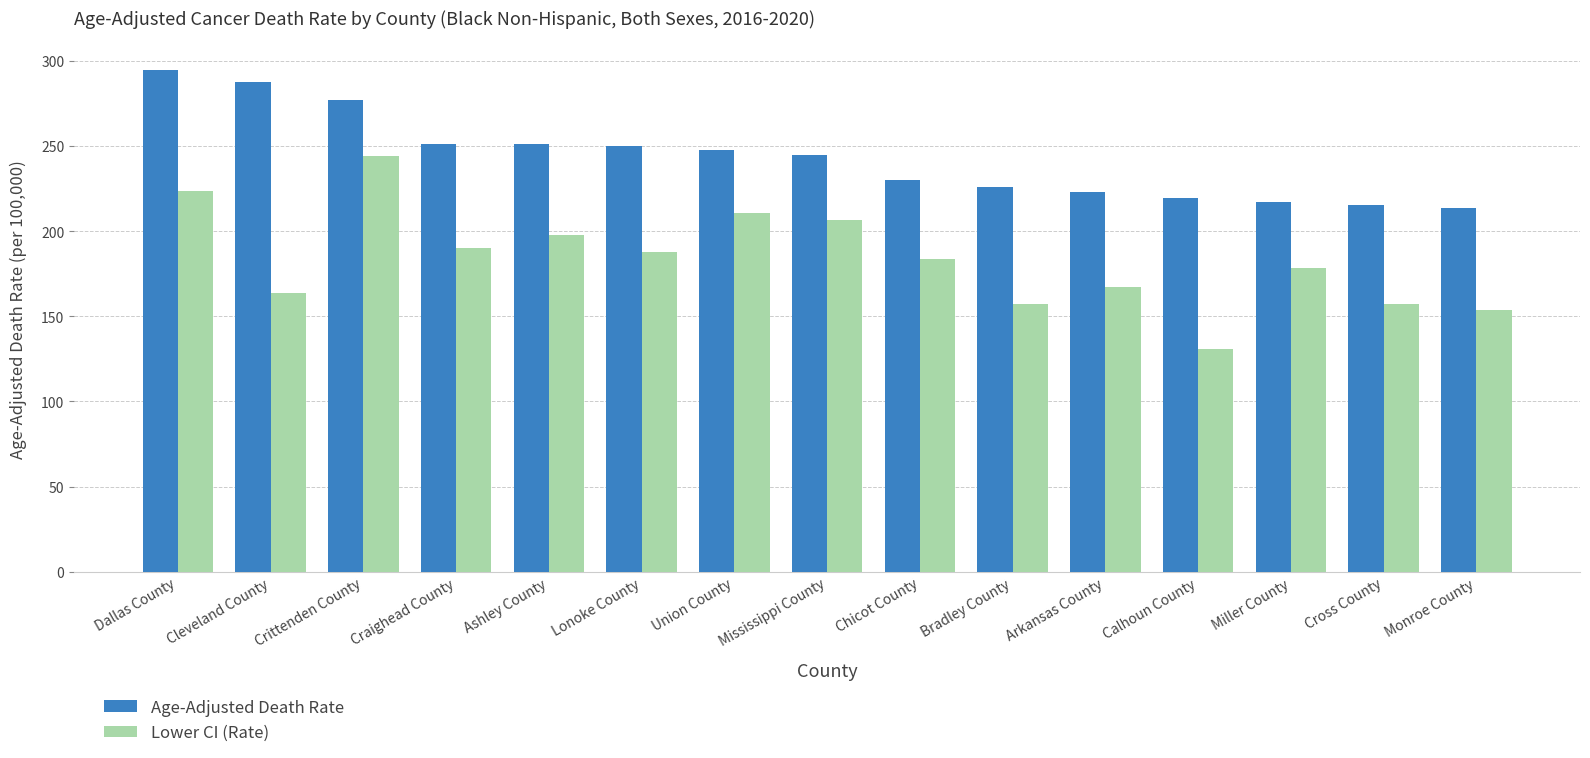

Are the bars horizontal?

No